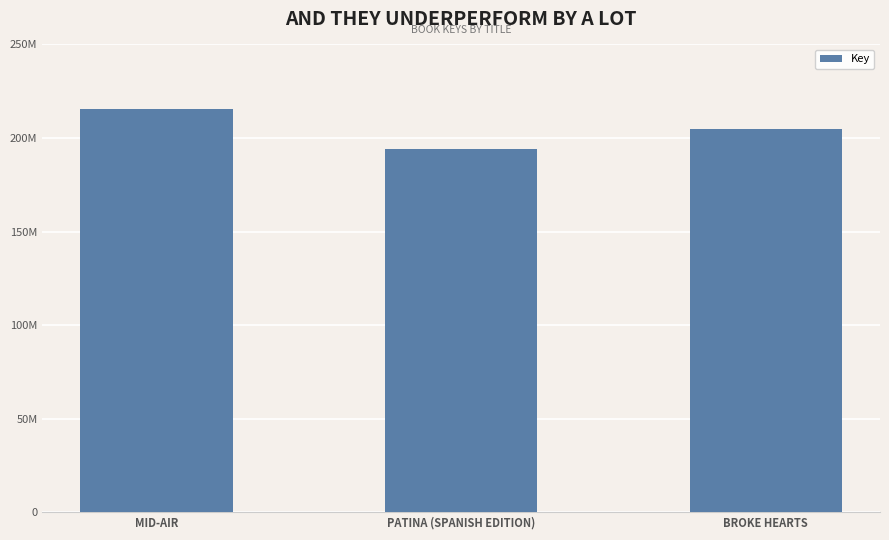

What is the label of the 2nd bar from the left?

PATINA (SPANISH EDITION)